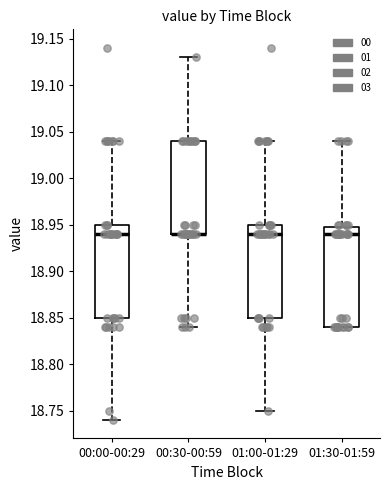

Reading left to right, transcribe this box plot: for each box, give where its median line is, the range the box spans, and where its two whiskers end, as read against the y-axis. The values are not printed on the chart, so give them approximately, as read against the axis.

00:00-00:29: median 18.94, box 18.85 to 18.95, whiskers 18.74 to 19.04
00:30-00:59: median 18.94 (drawn on the box's lower edge), box 18.94 to 19.04, whiskers 18.84 to 19.13
01:00-01:29: median 18.94, box 18.85 to 18.95, whiskers 18.75 to 19.04
01:30-01:59: median 18.94, box 18.84 to 18.95, whiskers 18.84 to 19.04